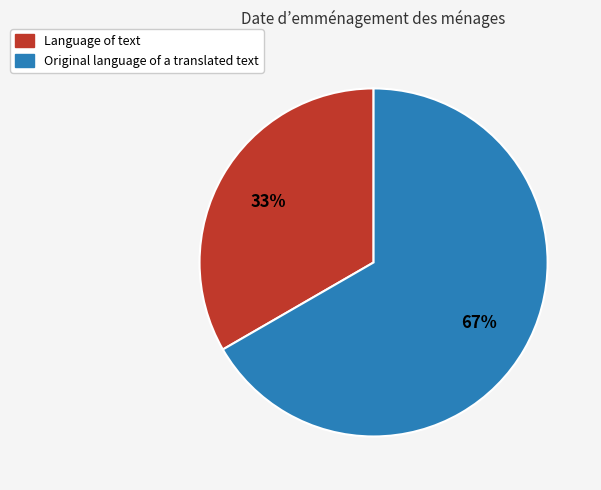

Is the sum of Language of text and Original language of a translated text greater than half?

Yes